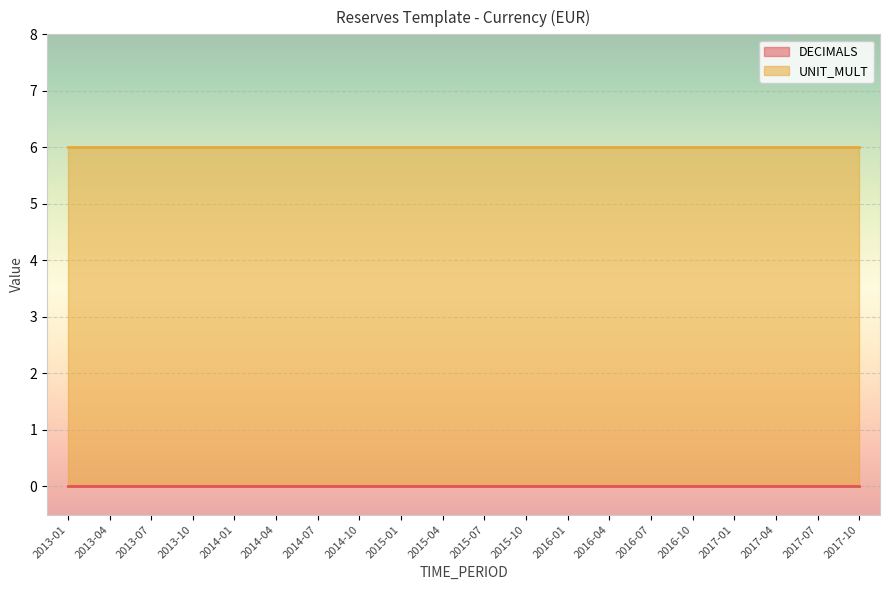

What are all the series names shown in the legend?

DECIMALS, UNIT_MULT